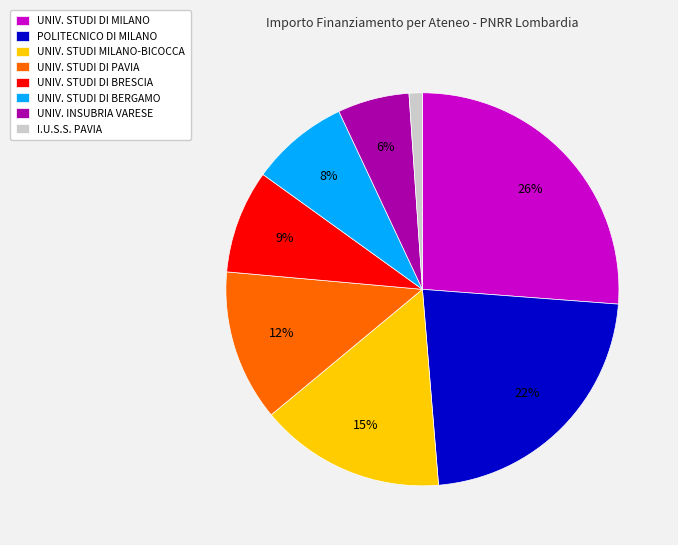

What is the largest slice in the pie chart?

UNIV. STUDI DI MILANO